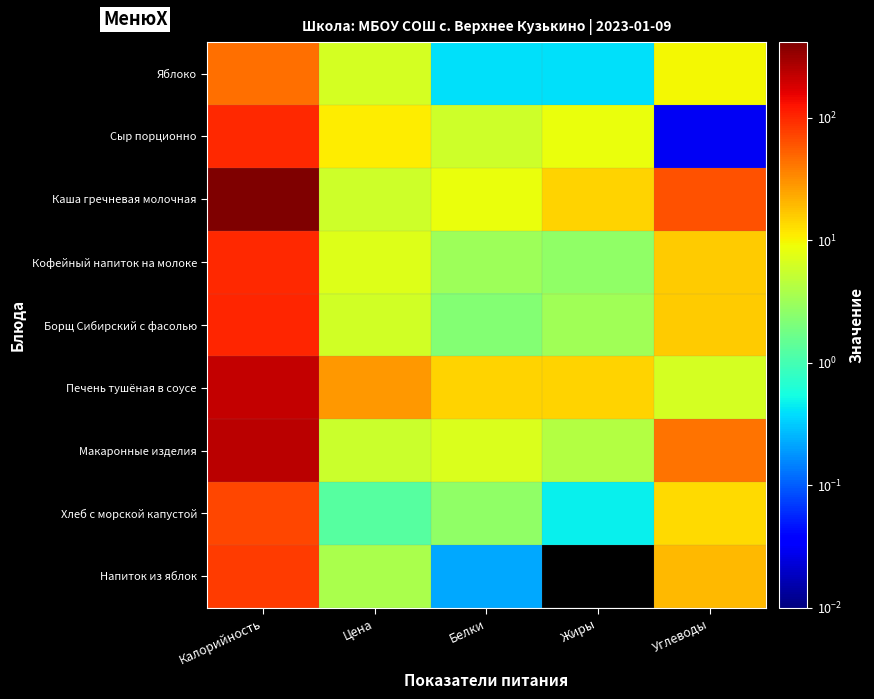

Reading left to right, list all the values displayed in this chart.

Яблоко: Калорийность=44.4	Цена=6.2	Белки=0.4	Жиры=0.4	Углеводы=9.8
Сыр порционно: Калорийность=99.8	Цена=10.8	Белки=5.8	Жиры=8.5	Углеводы=0.0
Каша гречневая молочная: Калорийность=412.7	Цена=5.9	Белки=8.4	Жиры=14.4	Углеводы=62.5
Кофейный напиток на молоке: Калорийность=100.6	Цена=7.3	Белки=3.2	Жиры=2.7	Углеводы=15.9
Борщ Сибирский с фасолью: Калорийность=102.4	Цена=6.0	Белки=2.2	Жиры=3.3	Углеводы=15.9
Печень тушёная в соусе: Калорийность=215.5	Цена=27.9	Белки=14.4	Жиры=14.7	Углеводы=6.4
Макаронные изделия: Калорийность=239.4	Цена=5.6	Белки=6.8	Жиры=4.1	Углеводы=43.7
Хлеб с морской капустой: Калорийность=69.6	Цена=1.3	Белки=2.6	Жиры=0.5	Углеводы=13.7
Напиток из яблок: Калорийность=78.6	Цена=3.7	Белки=0.2	Жиры=0.0	Углеводы=19.4